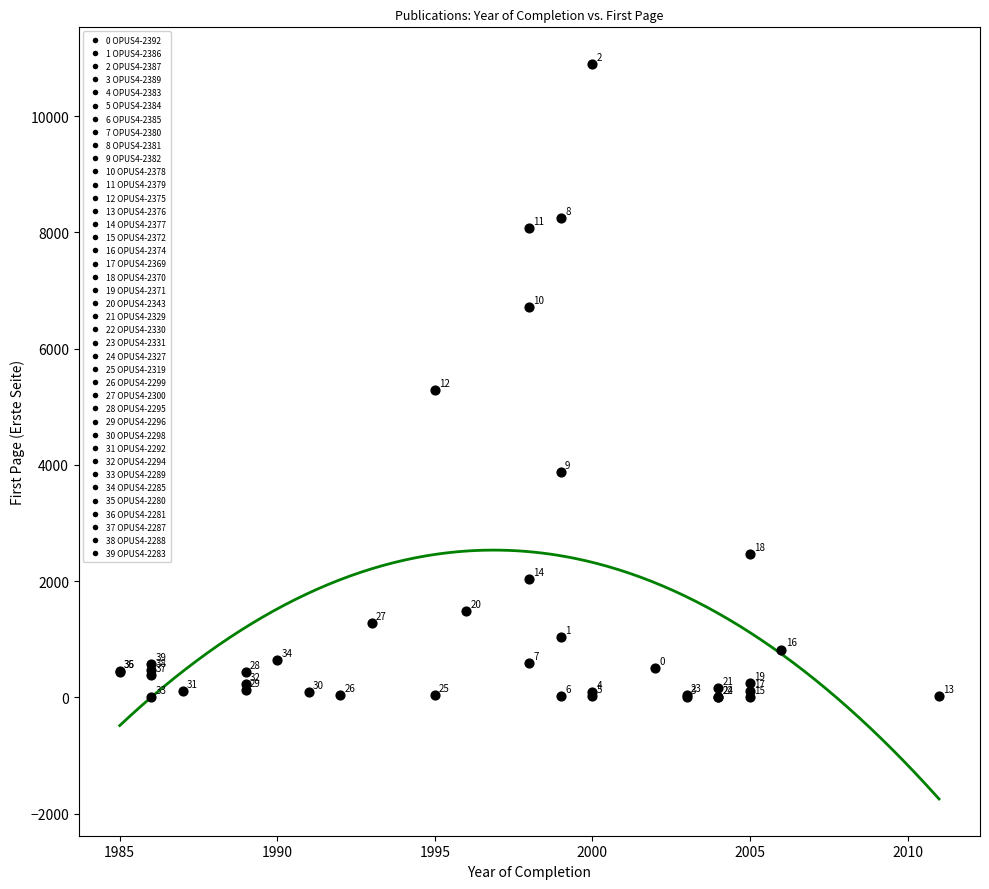

What Y value in the scatter plot is closest to 5449?

5282